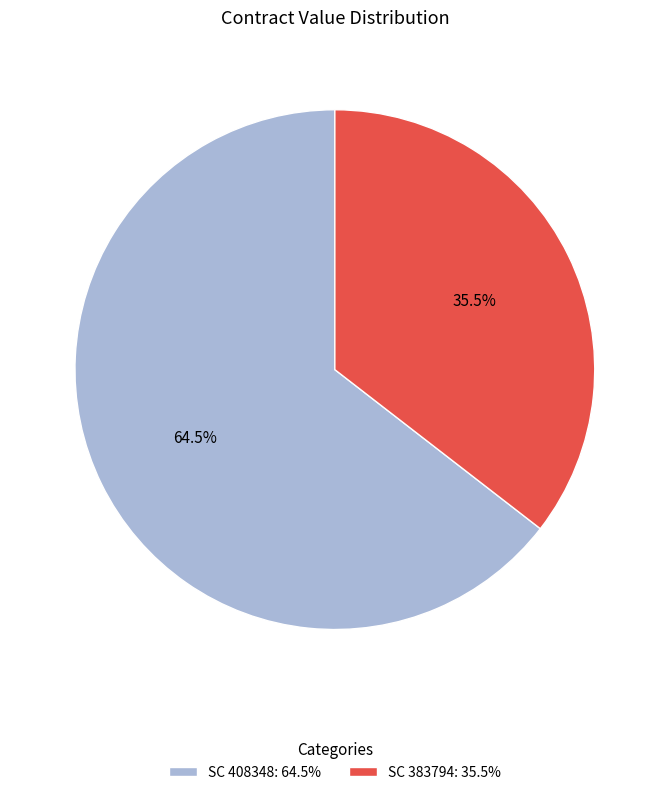

Which has a higher value, SC 383794: 35.5% or SC 408348: 64.5%?

SC 408348: 64.5%